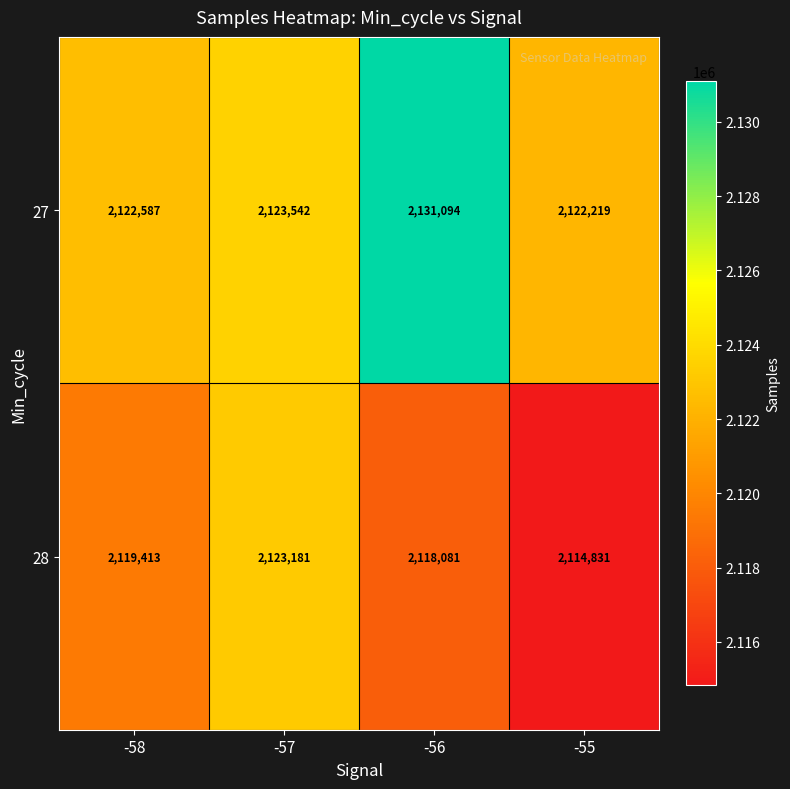

Rank the series by their maximum value, from highest to lowest.

27, 28